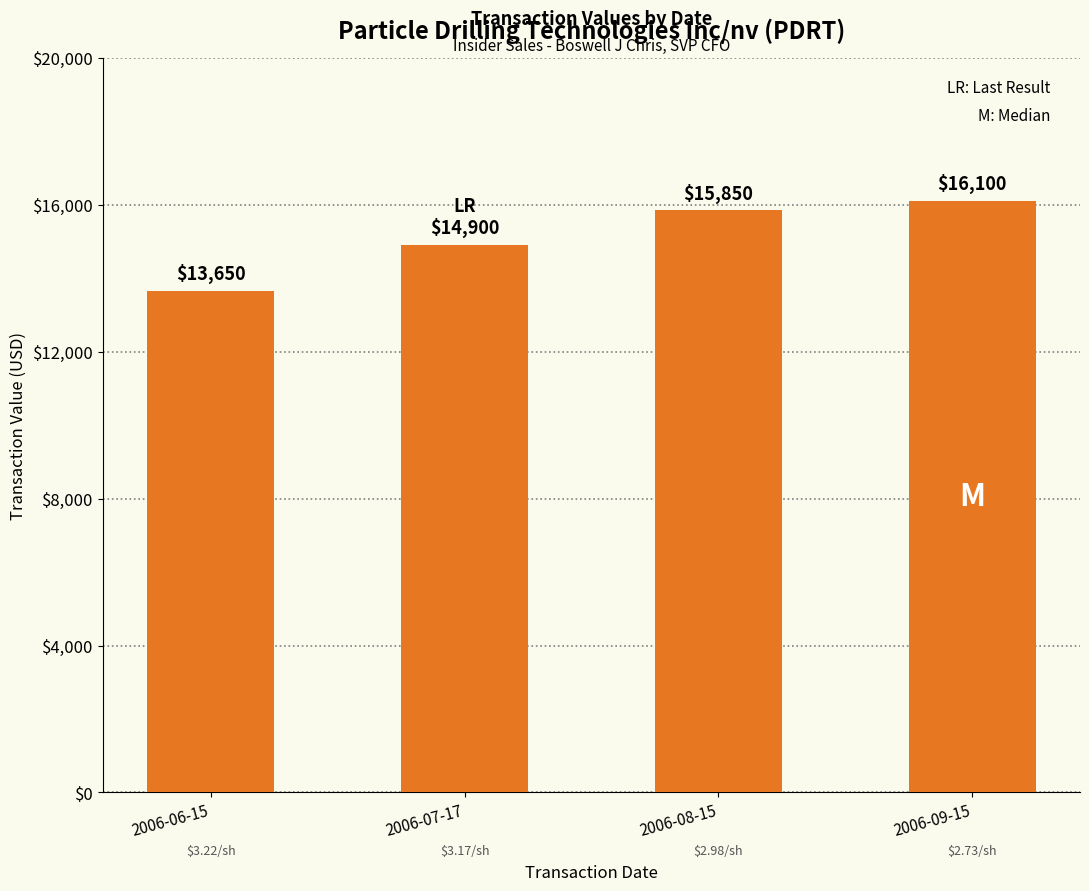

At which label is the value closest to 14875?

2006-07-17